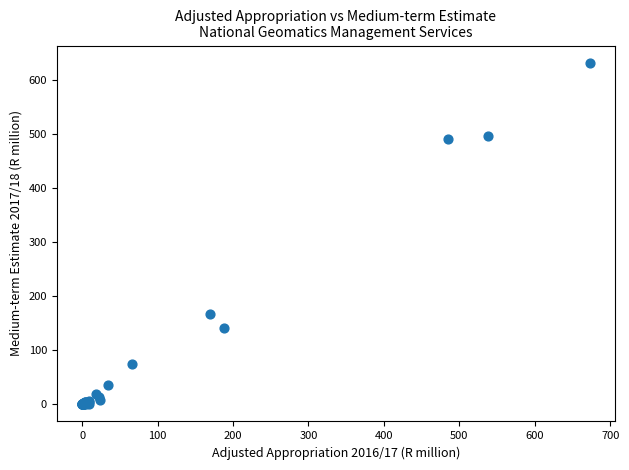

What Y value in the scatter plot is closest to 316?

168.1